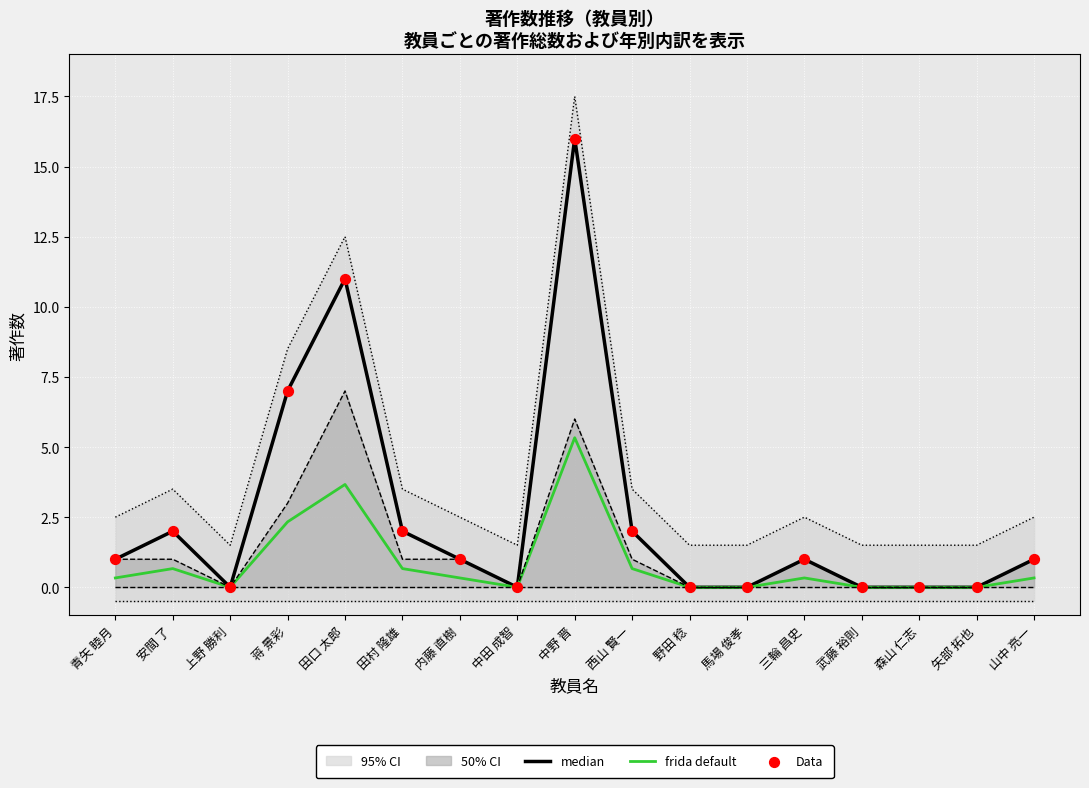

Which series reaches the maximum Y coordinate?

median